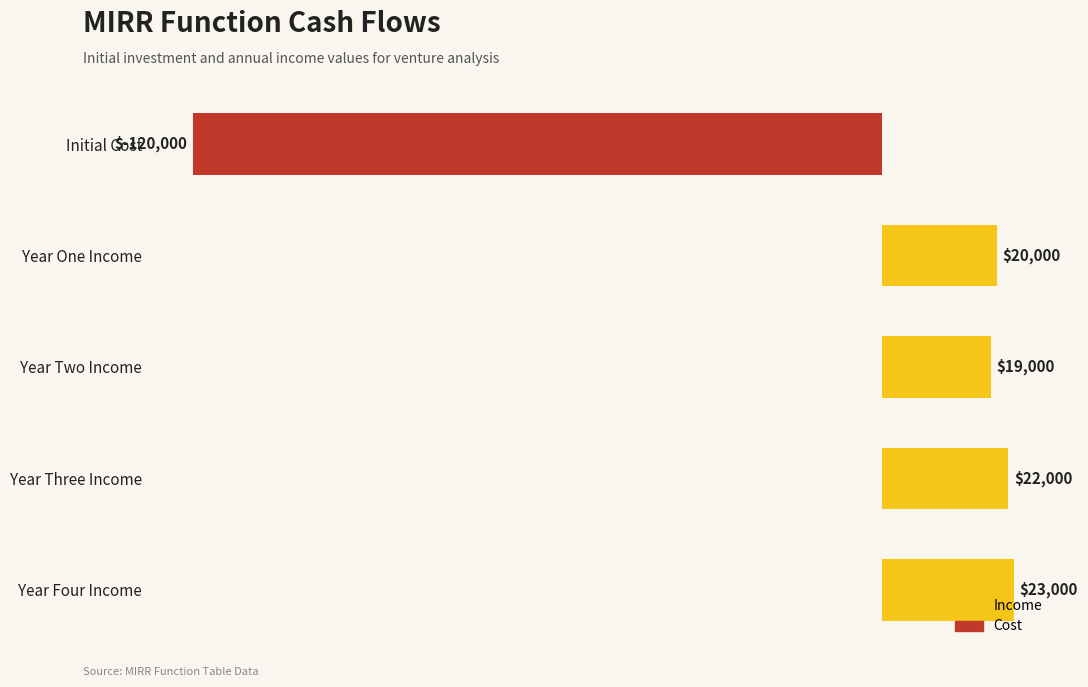

What is the difference between the values at Year Three Income and Year One Income?

2000